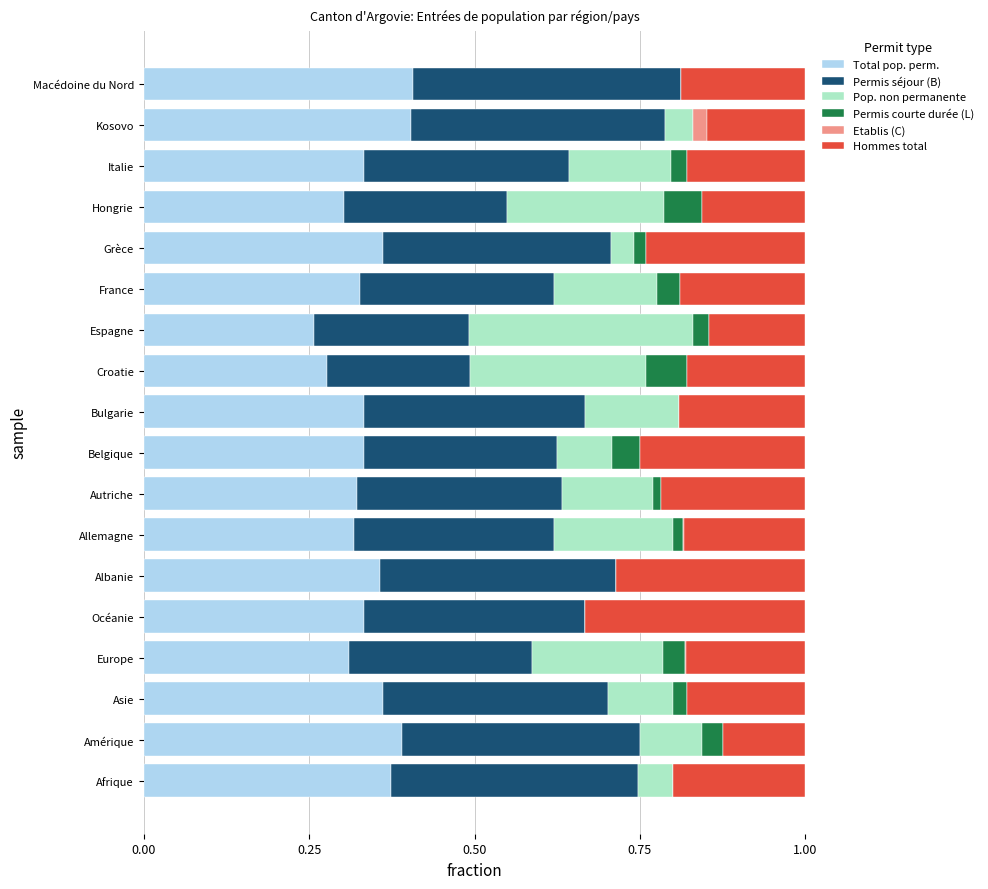

What is the total value across all series at Croatie?

1.0